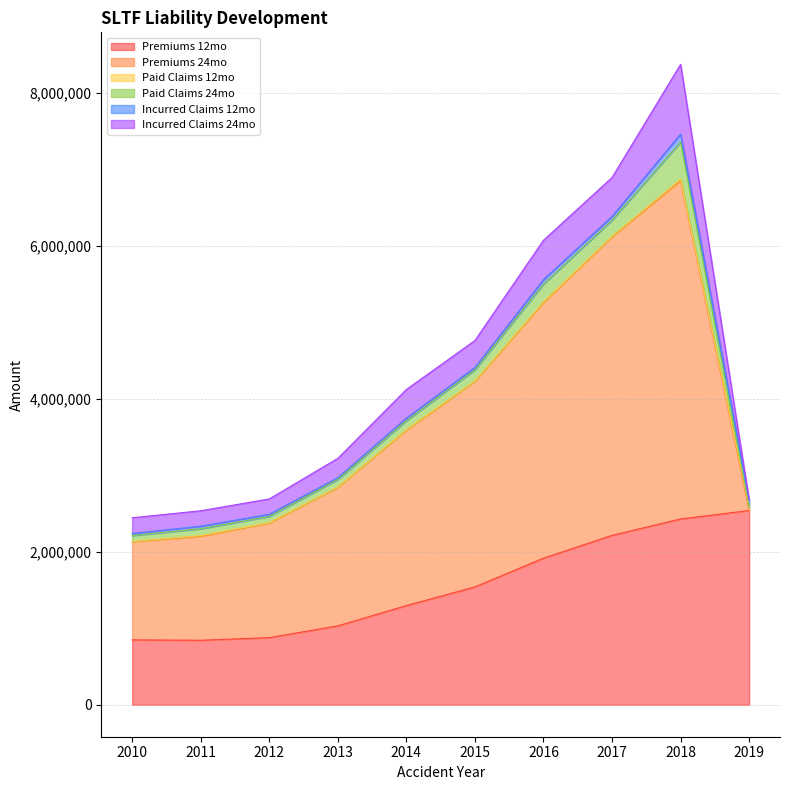

At 2018, list the series in order from smallest to largest.

Paid Claims 12mo, Incurred Claims 12mo, Paid Claims 24mo, Incurred Claims 24mo, Premiums 12mo, Premiums 24mo